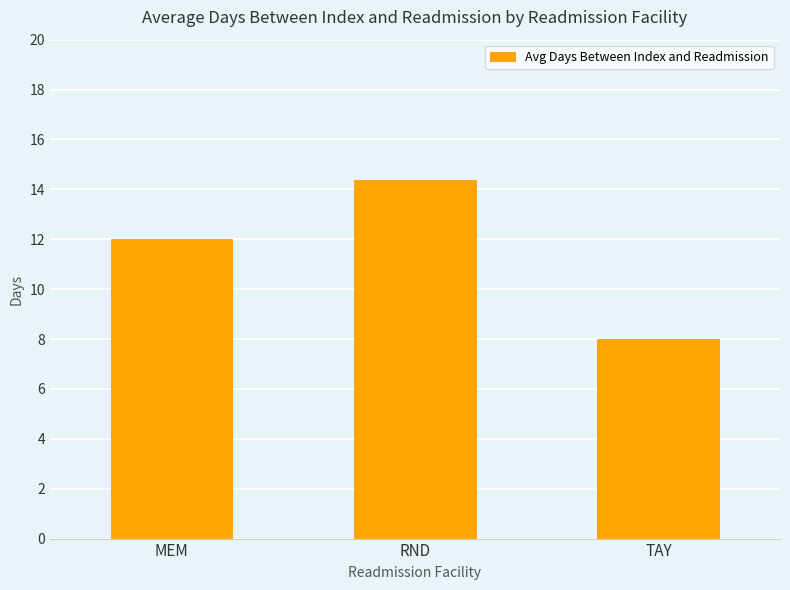

What is the difference between the maximum and minimum values?

6.4